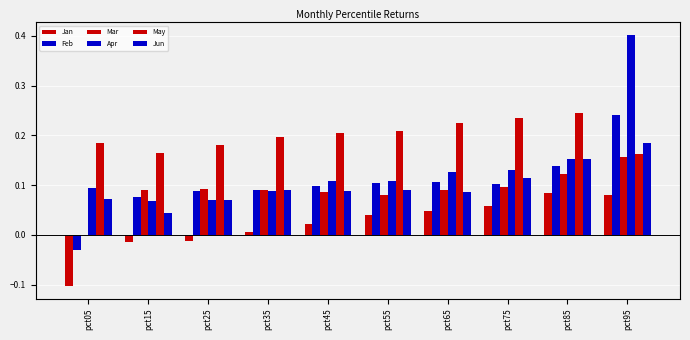

How many categories are shown in the chart?

10